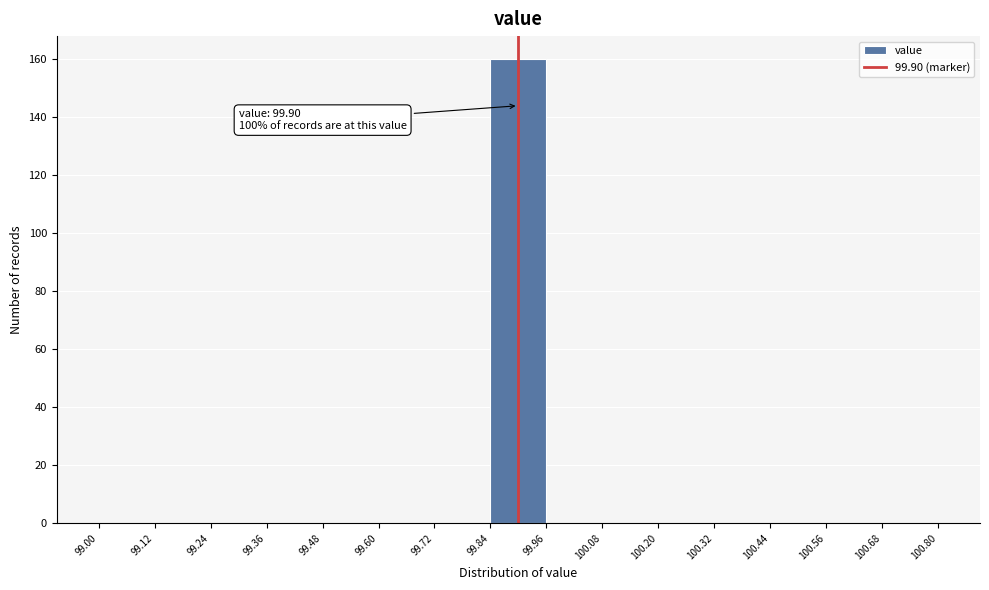

Which range on the x-axis has the tallest bar?

99.84 to 99.96